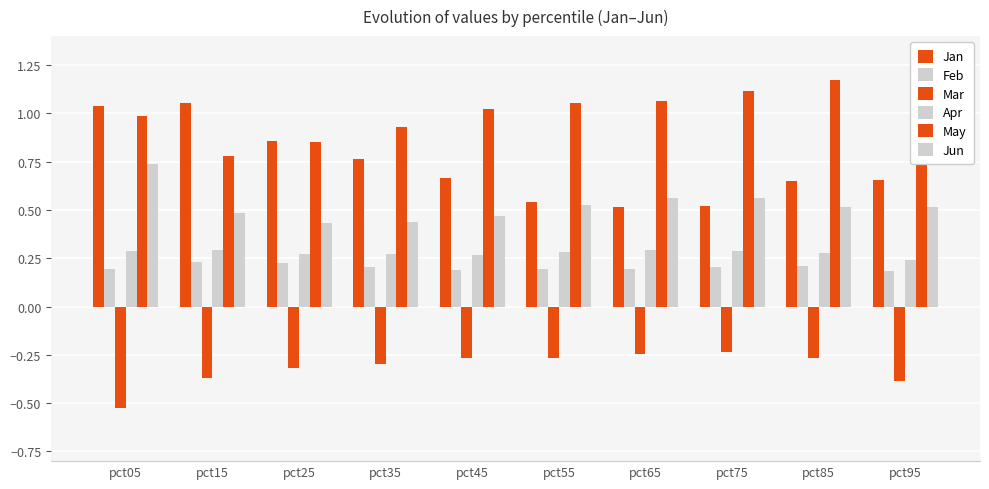

Count the number of categories in the chart.

10